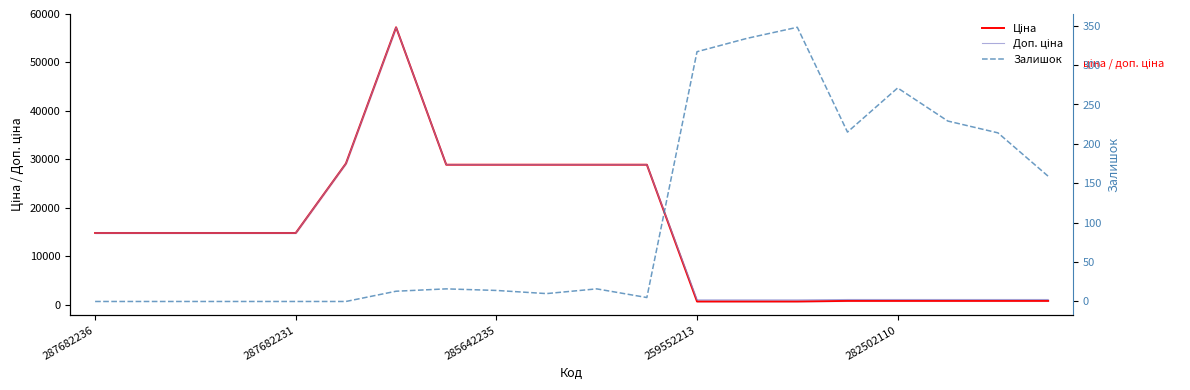

In Залишок, how many points are lower than both neighbors (excluding endpoints)?

3